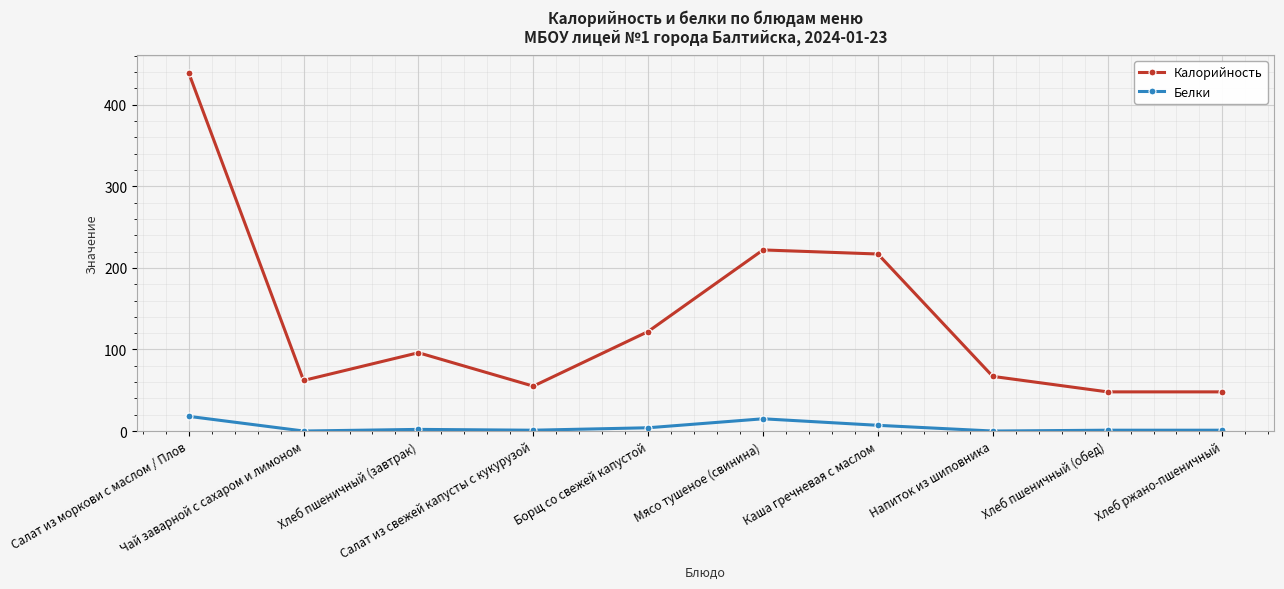

At which category is the sum across all series the highest?

Салат из моркови с маслом / Плов